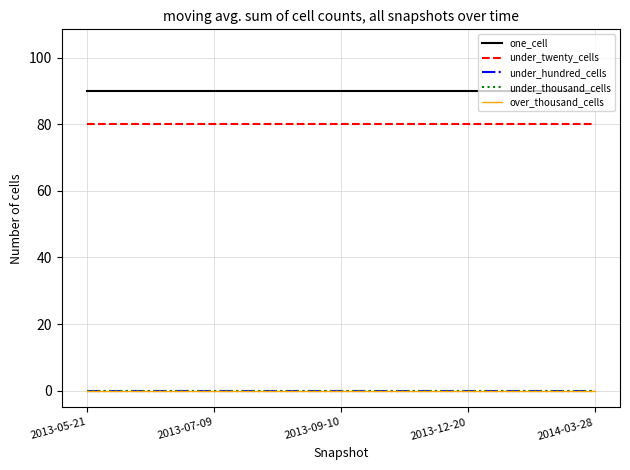

What is the spread (max minus min) of values at 2014-03-28?

90